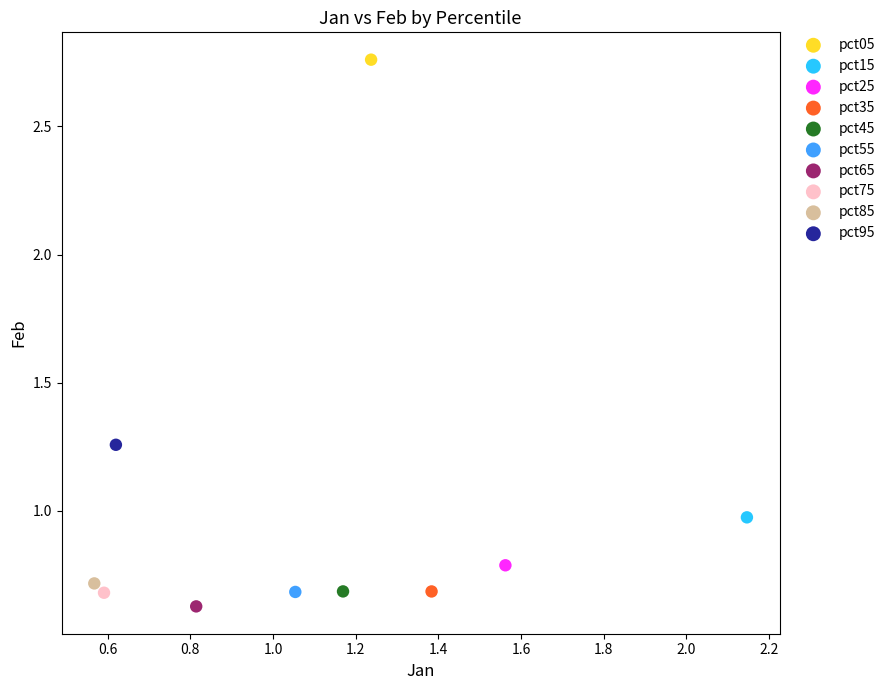

What are all the series names shown in the legend?

pct05, pct15, pct25, pct35, pct45, pct55, pct65, pct75, pct85, pct95